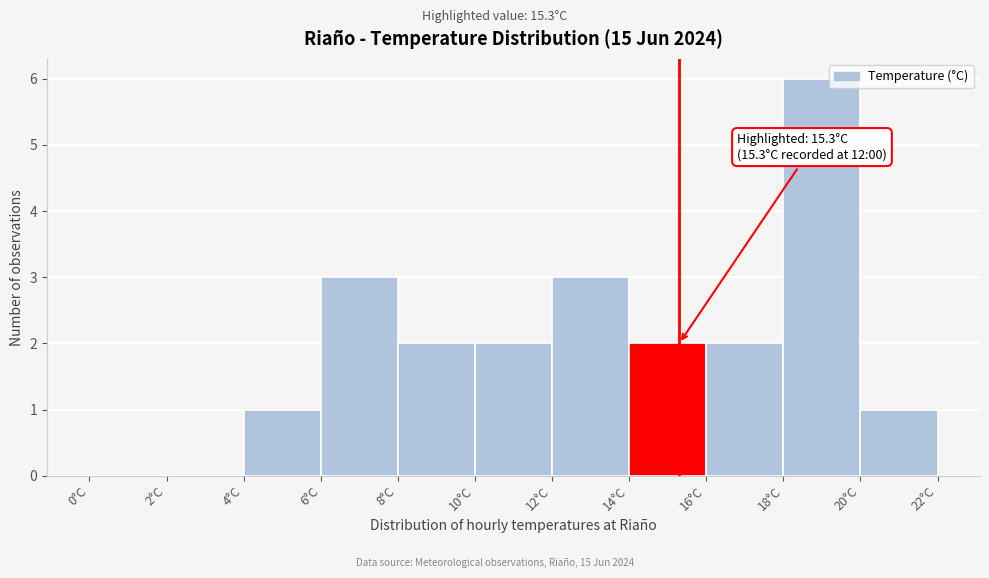

Which range on the x-axis has the tallest bar?

18 to 20